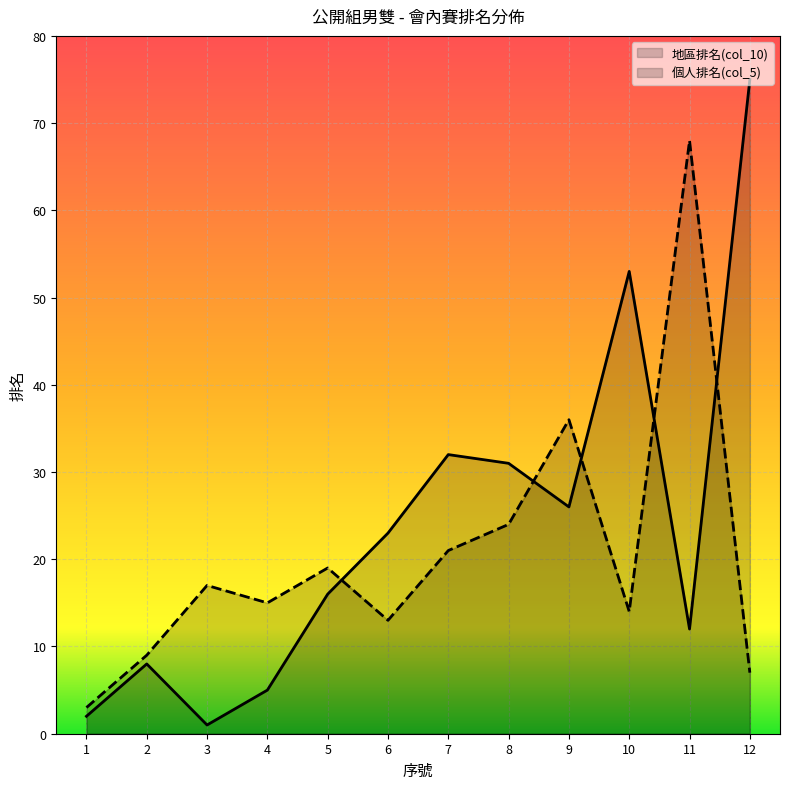

In 地區排名(col_10), how many points are higher than both neighbors (excluding endpoints)?

3